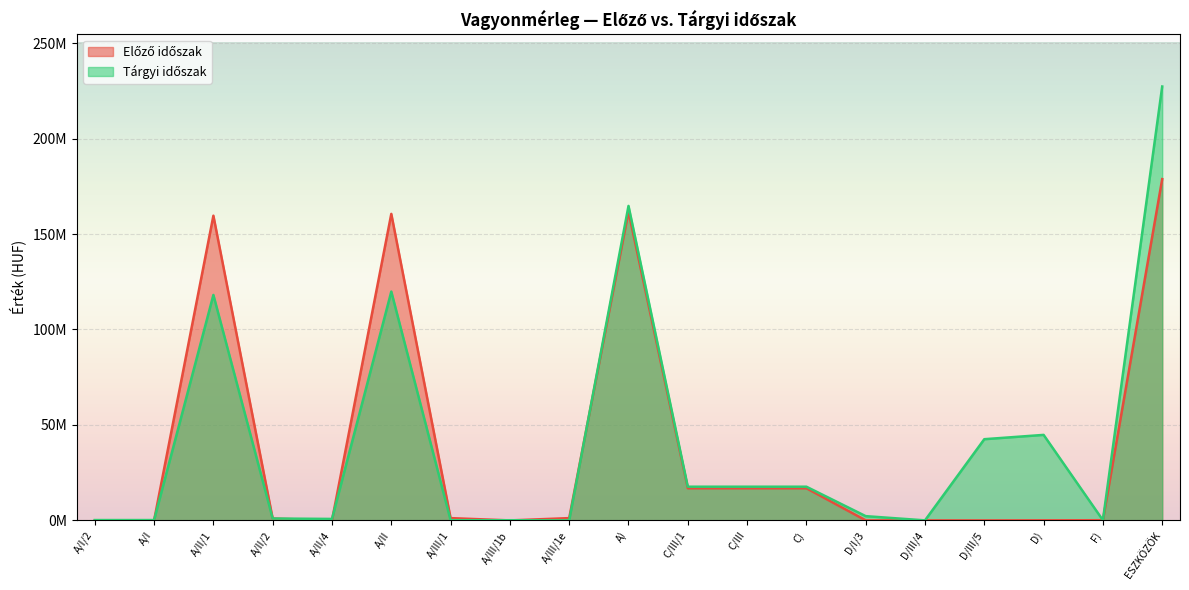

What is the sum of the Előző időszak values at A/II/4 and A/II/1?

159589159